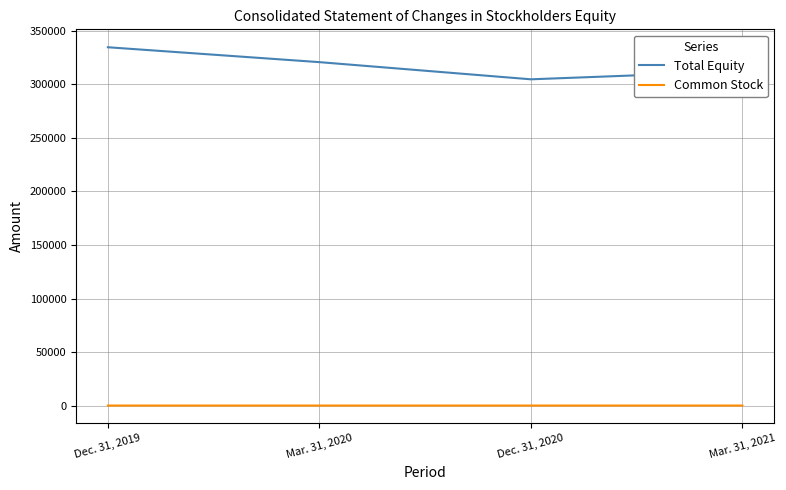

Does the chart display data point markers on the line(s)?

No